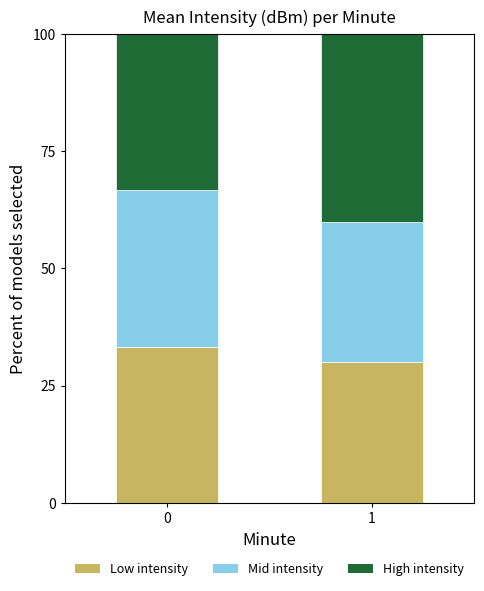

What is the highest value of the Low intensity series?

33.3